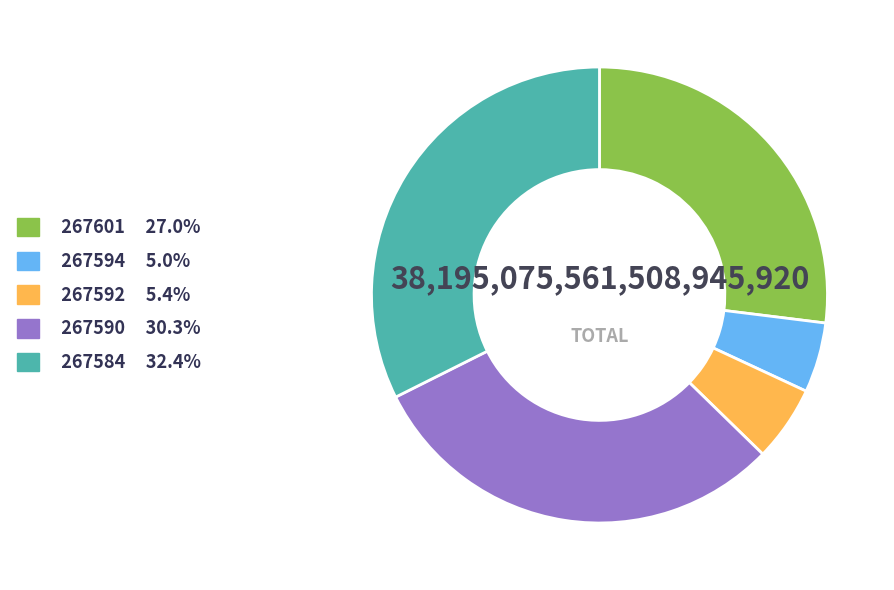

Approximately how many times larger is the value at 267590 30.3% compared to 267601 27.0%?

1.1